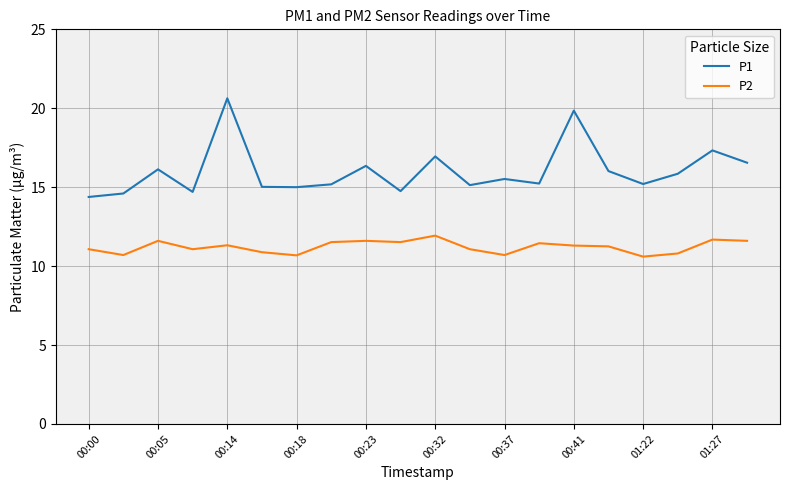

Which series has the widest spread of values?

P1